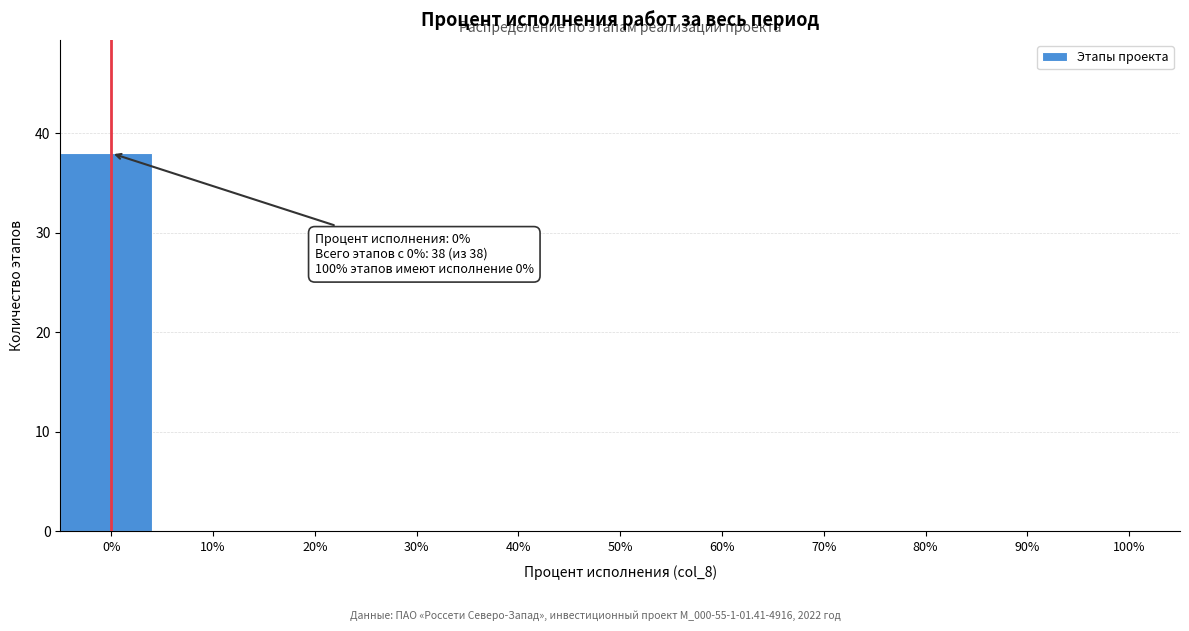

Which range on the x-axis has the tallest bar?

-5 to 5